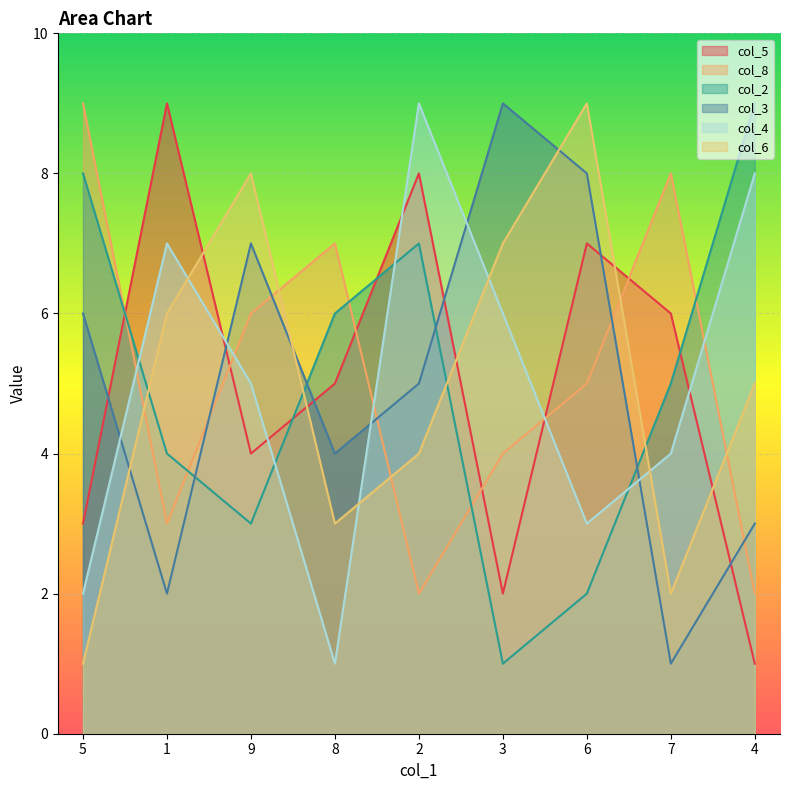

What are all the series names shown in the legend?

col_5, col_8, col_2, col_3, col_4, col_6